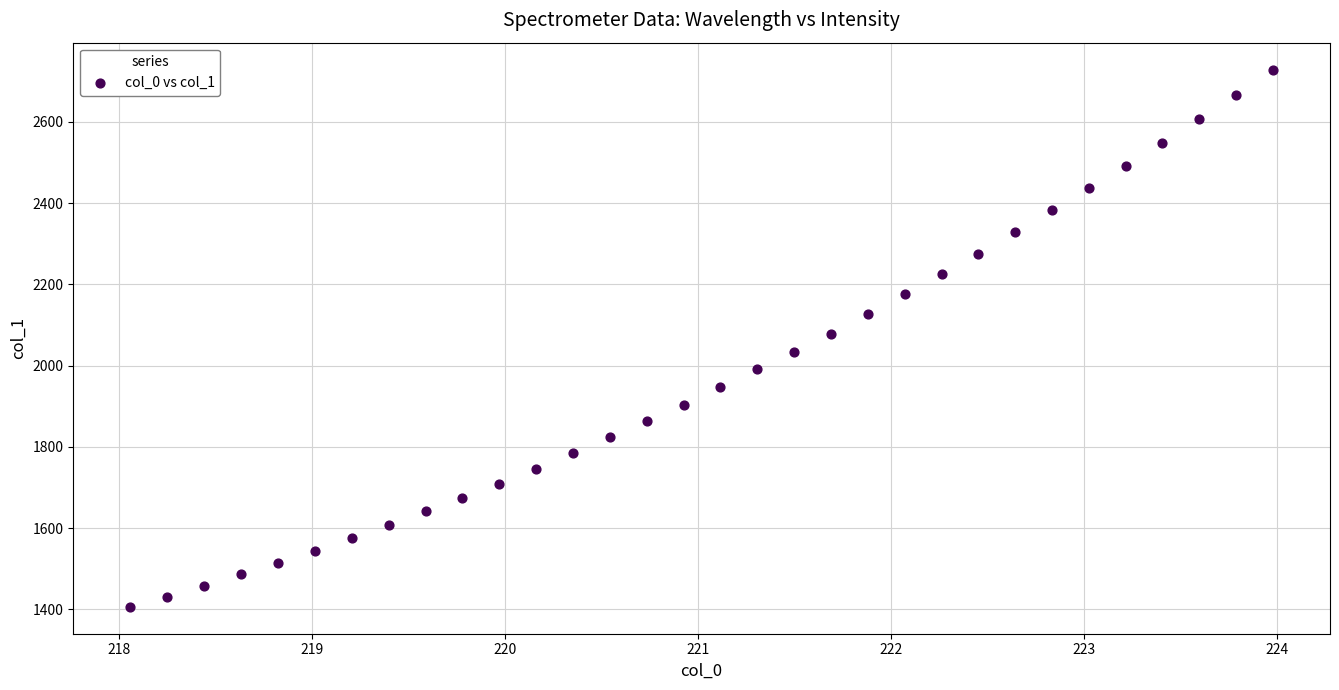

What is the range of Y values (max minus min)?

1322.9